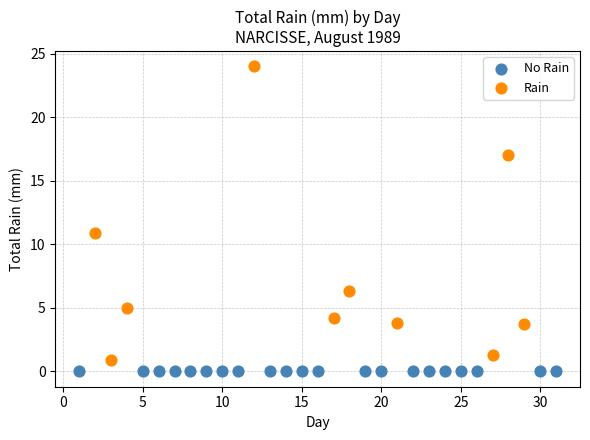

Which series reaches the maximum Y coordinate?

Rain